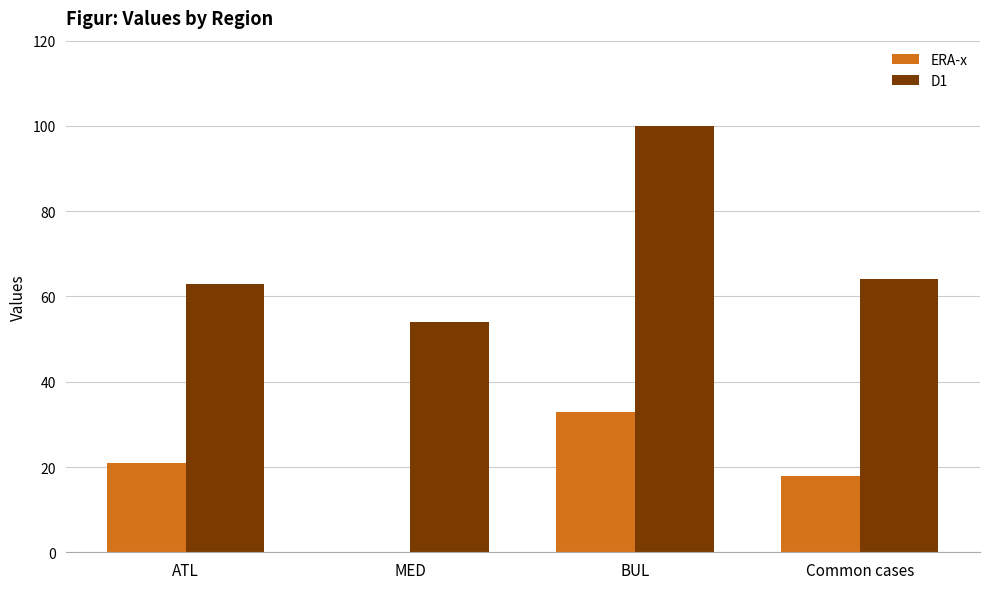

Reading right to left, transcribe all the data shown in this chart.

ERA-x: 18	33	0	21
D1: 64	100	54	63